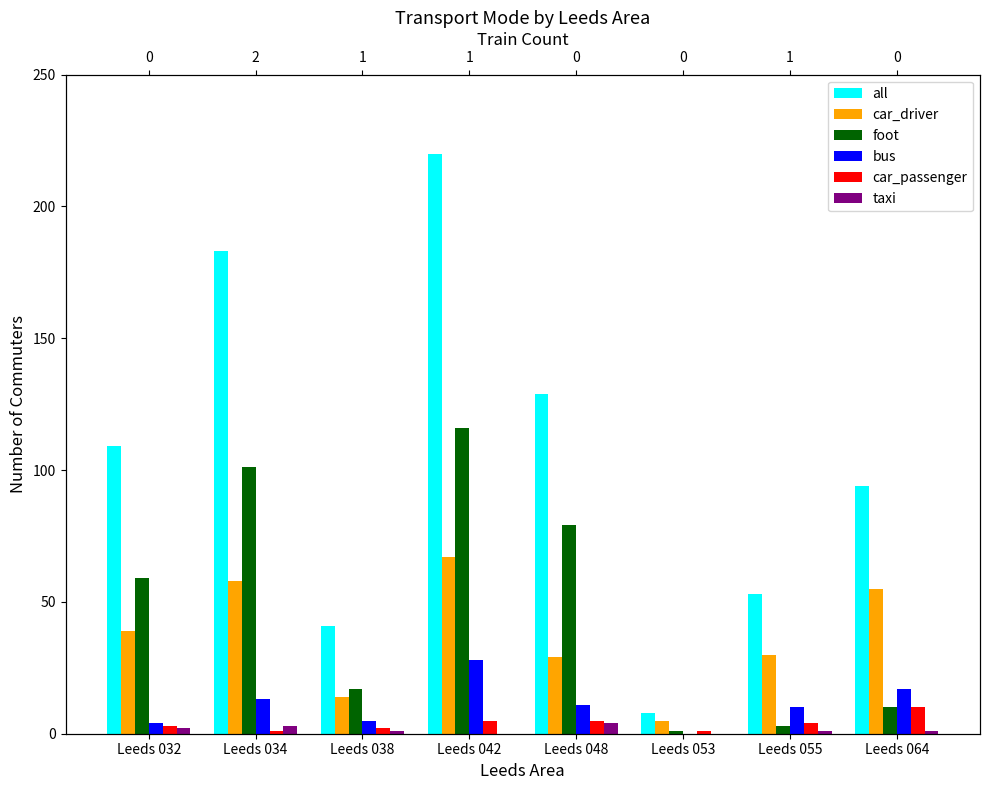

How many data points in taxi are above 1?

3